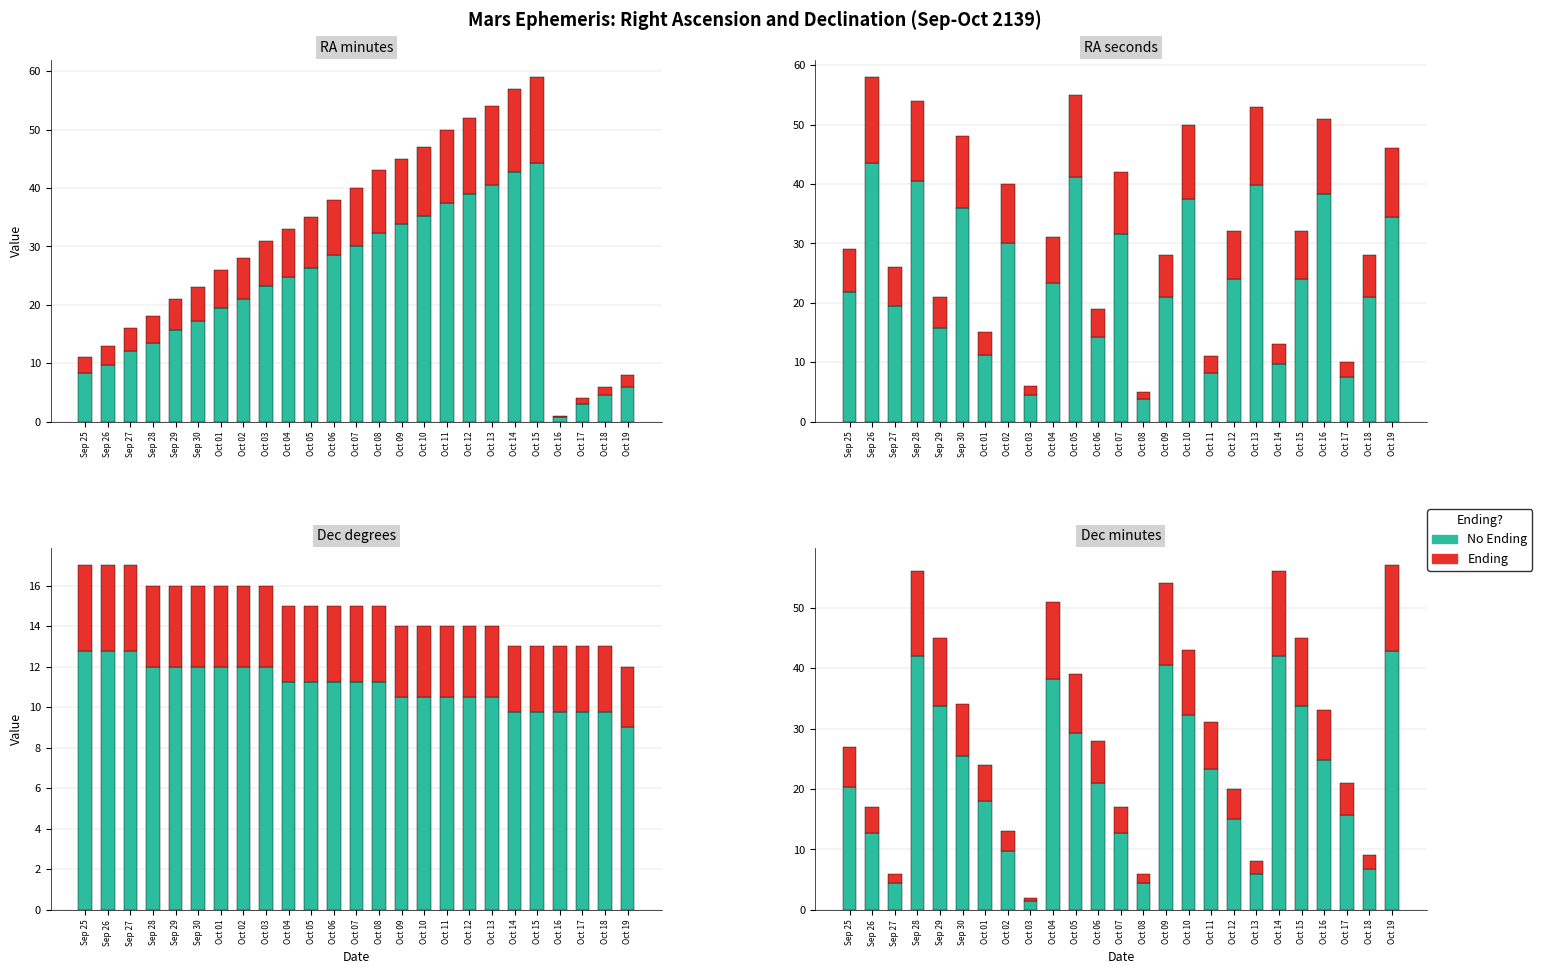

What is the lowest value of the No Ending series?

1.5